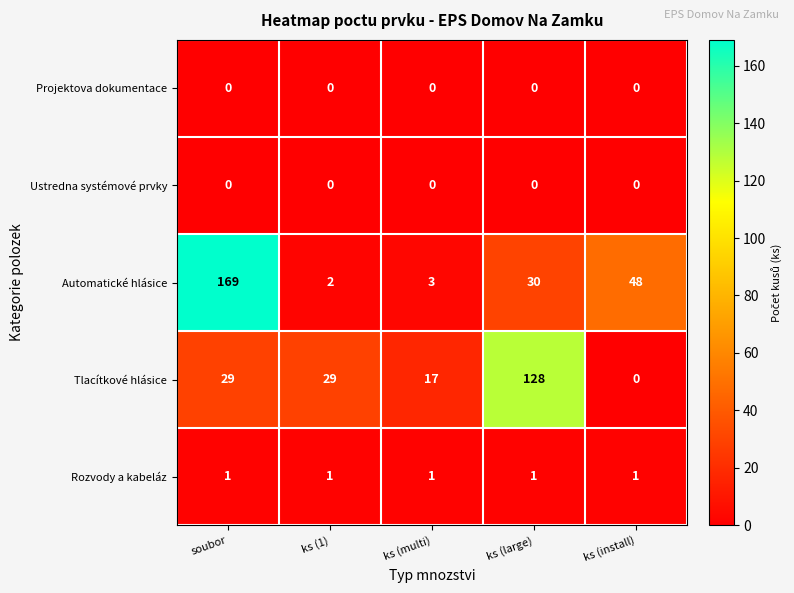

Reading left to right, list all the values displayed in this chart.

Projektova dokumentace: 0	0	0	0	0
Ustredna systémové prvky: 0	0	0	0	0
Automatické hlásice: 169	2	3	30	48
Tlacítkové hlásice: 29	29	17	128	0
Rozvody a kabeláz: 1	1	1	1	1